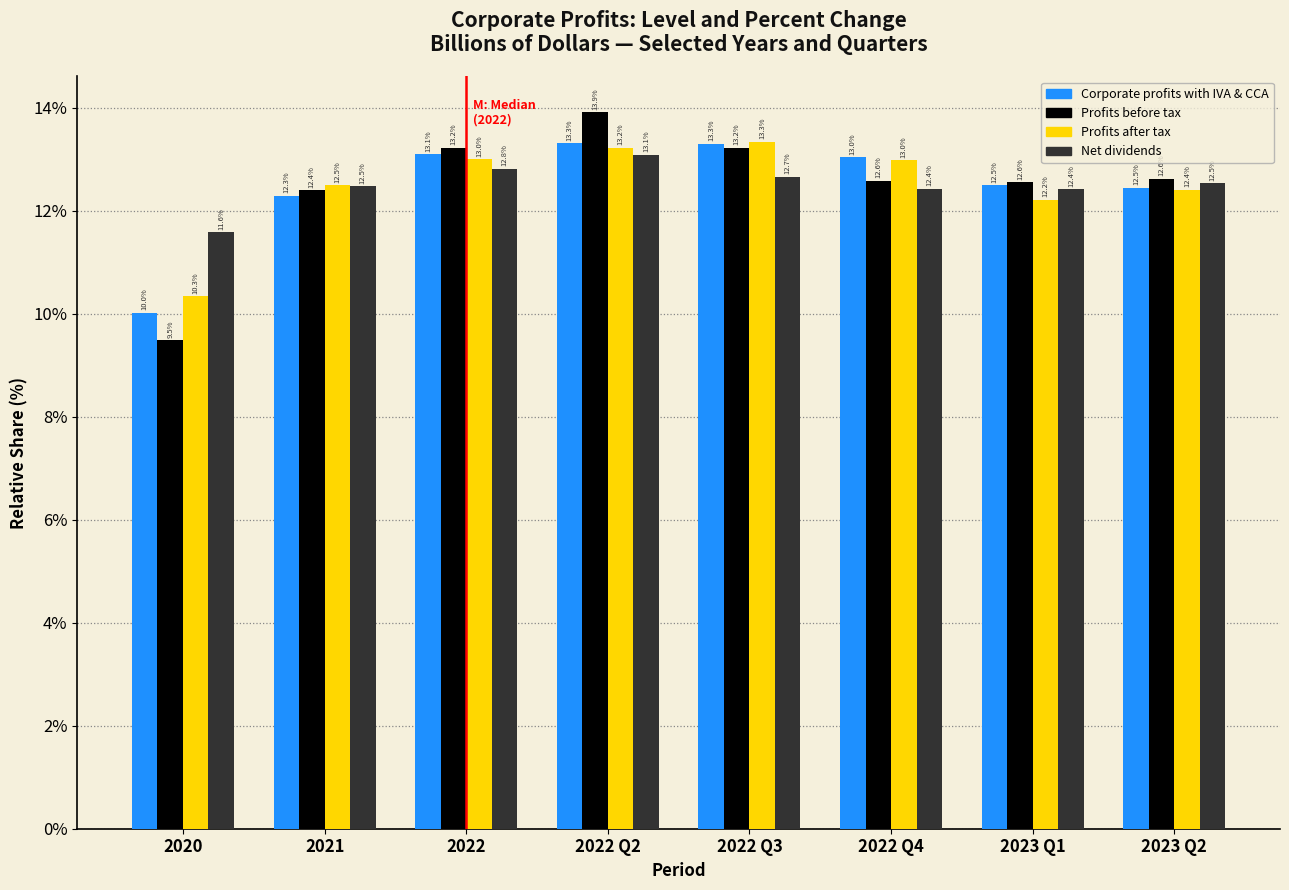

Reading left to right, extract all data points from this chart.

Corporate profits with IVA & CCA: 10.0	12.3	13.1	13.3	13.3	13.0	12.5	12.5
Profits before tax: 9.5	12.4	13.2	13.9	13.2	12.6	12.6	12.6
Profits after tax: 10.3	12.5	13.0	13.2	13.3	13.0	12.2	12.4
Net dividends: 11.6	12.5	12.8	13.1	12.7	12.4	12.4	12.5